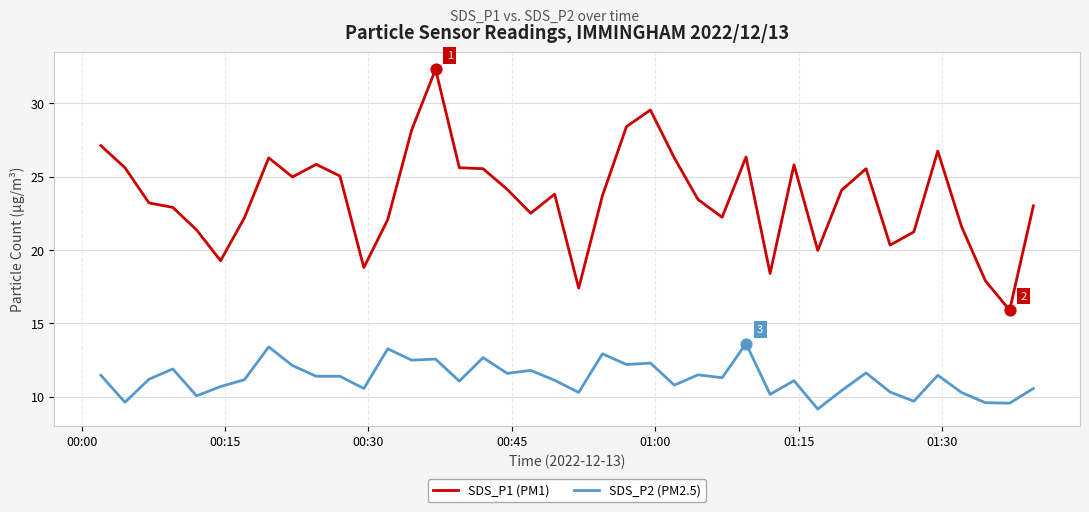

Which series has the largest total across all categories?

SDS_P1 (PM1)